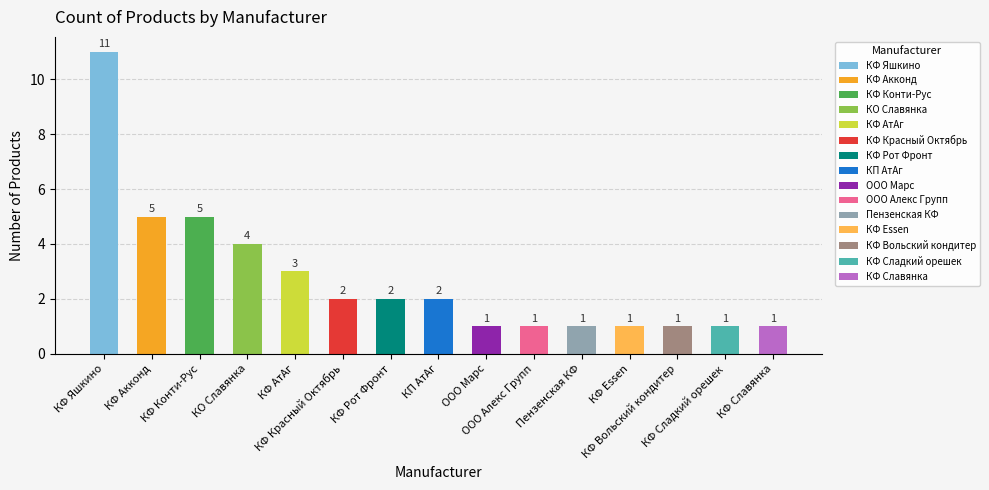

Is it true that the value at КО Славянка is 4?

True